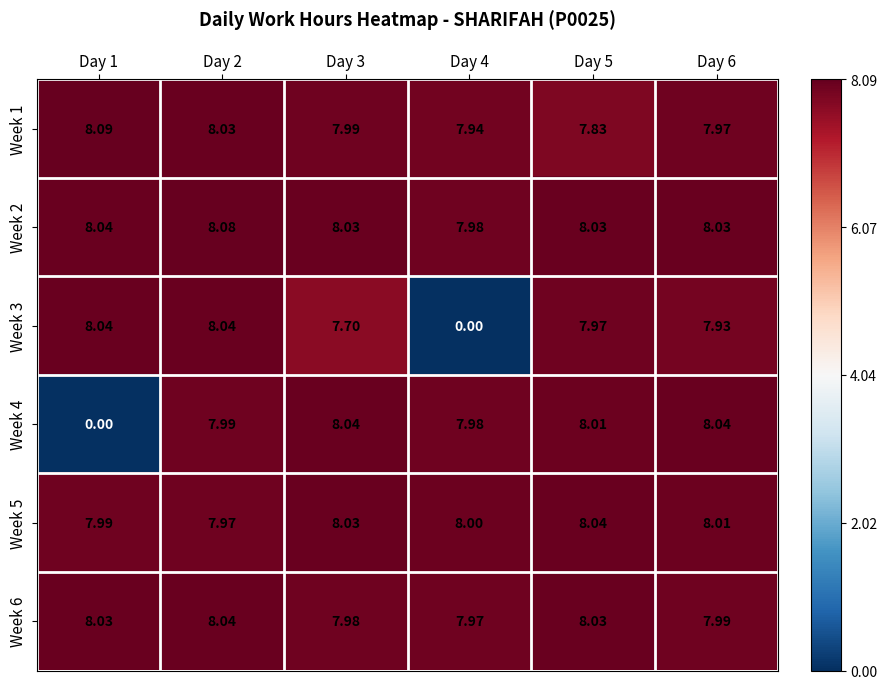

Is the value of Week 3 at Day 5 greater than the value of Week 6 at Day 3?

No